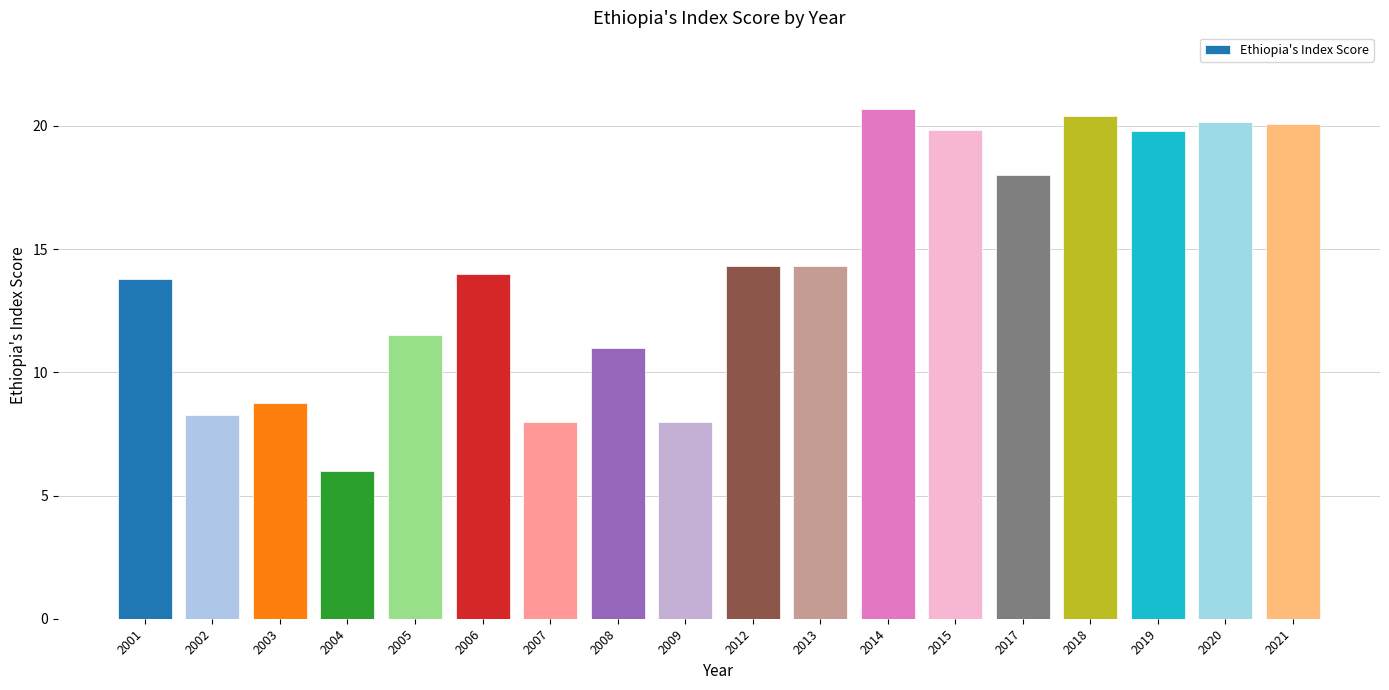

What is the sum of the values at 2020 and 2012?

34.5